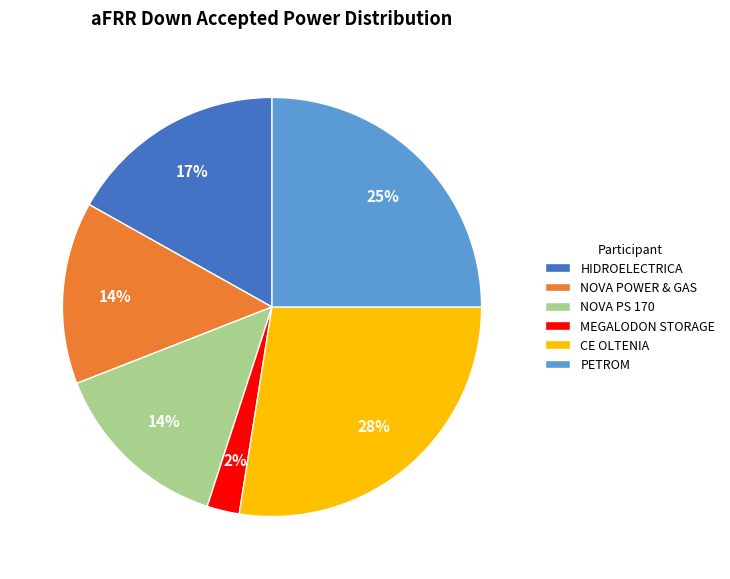

Count the number of slices in the pie.

6